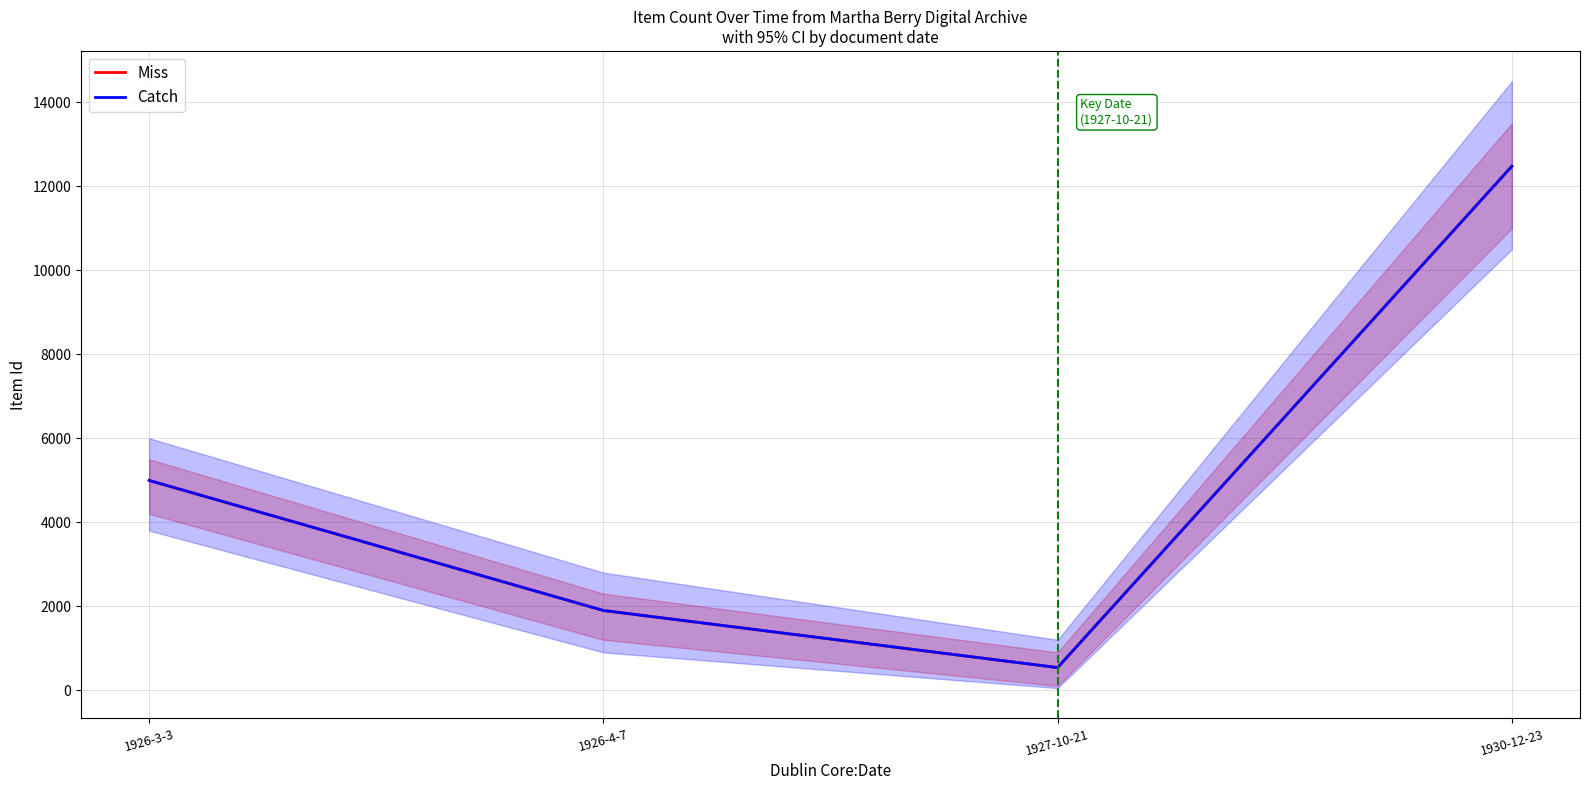

True or false: Catch and Miss intersect in this chart.

False